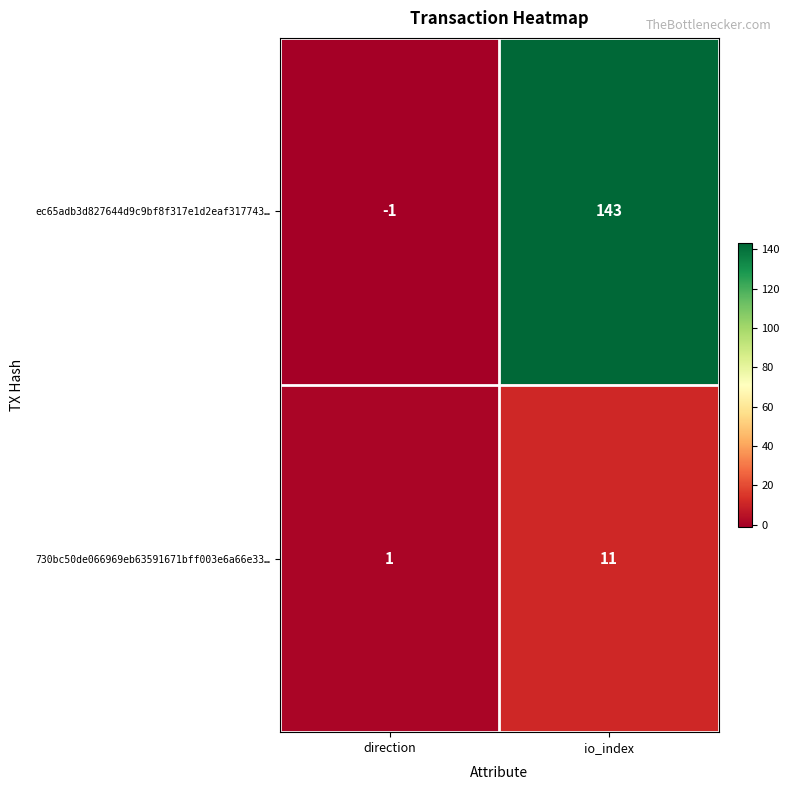

True or false: ec65adb3d827644d9c9bf8f317e1d2eaf317743… has a value of -1 at direction.

True